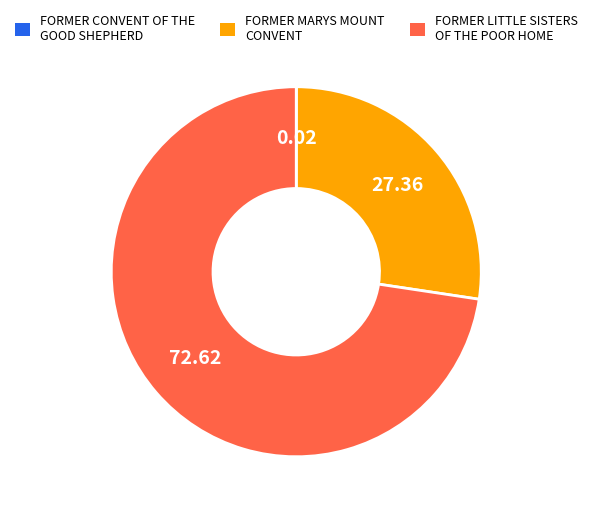

Between FORMER LITTLE SISTERS OF THE POOR HOME and FORMER MARYS MOUNT CONVENT, which is larger?

FORMER LITTLE SISTERS OF THE POOR HOME